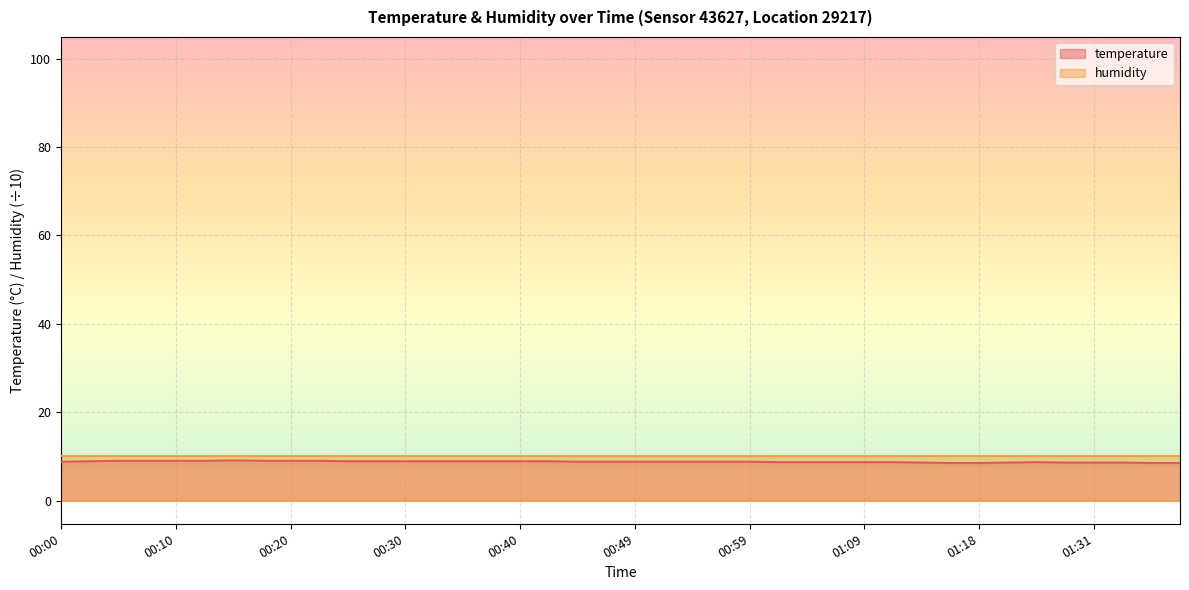

How many interior local peaks (higher than both neighbors) does the data have?

2